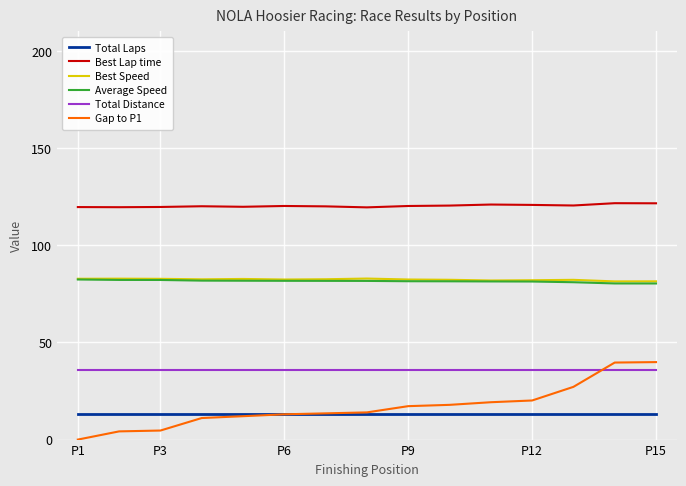

Does the chart have visible grid lines?

Yes